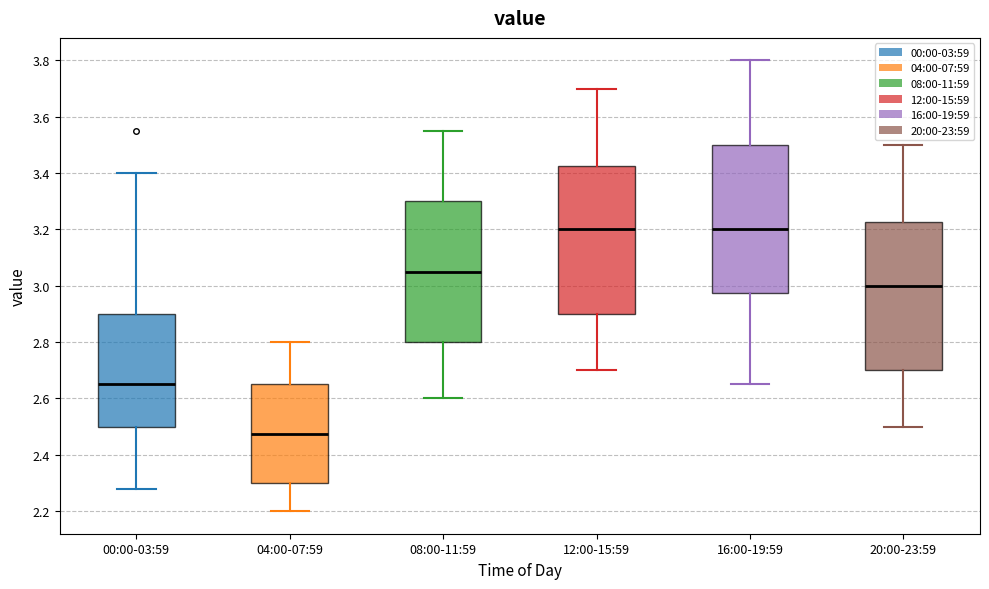

Reading left to right, read every box against the y-axis: the position of its median line, the range the box covers, and the ends of its whiskers. The values are not printed on the chart, so give them approximately, as read against the axis.

00:00-03:59: median 2.66, box 2.50 to 2.90, whiskers 2.28 to 3.40
04:00-07:59: median 2.48, box 2.30 to 2.66, whiskers 2.20 to 2.80
08:00-11:59: median 3.06, box 2.80 to 3.30, whiskers 2.60 to 3.56
12:00-15:59: median 3.20, box 2.90 to 3.42, whiskers 2.70 to 3.70
16:00-19:59: median 3.20, box 2.98 to 3.50, whiskers 2.66 to 3.80
20:00-23:59: median 3.00, box 2.70 to 3.22, whiskers 2.50 to 3.50